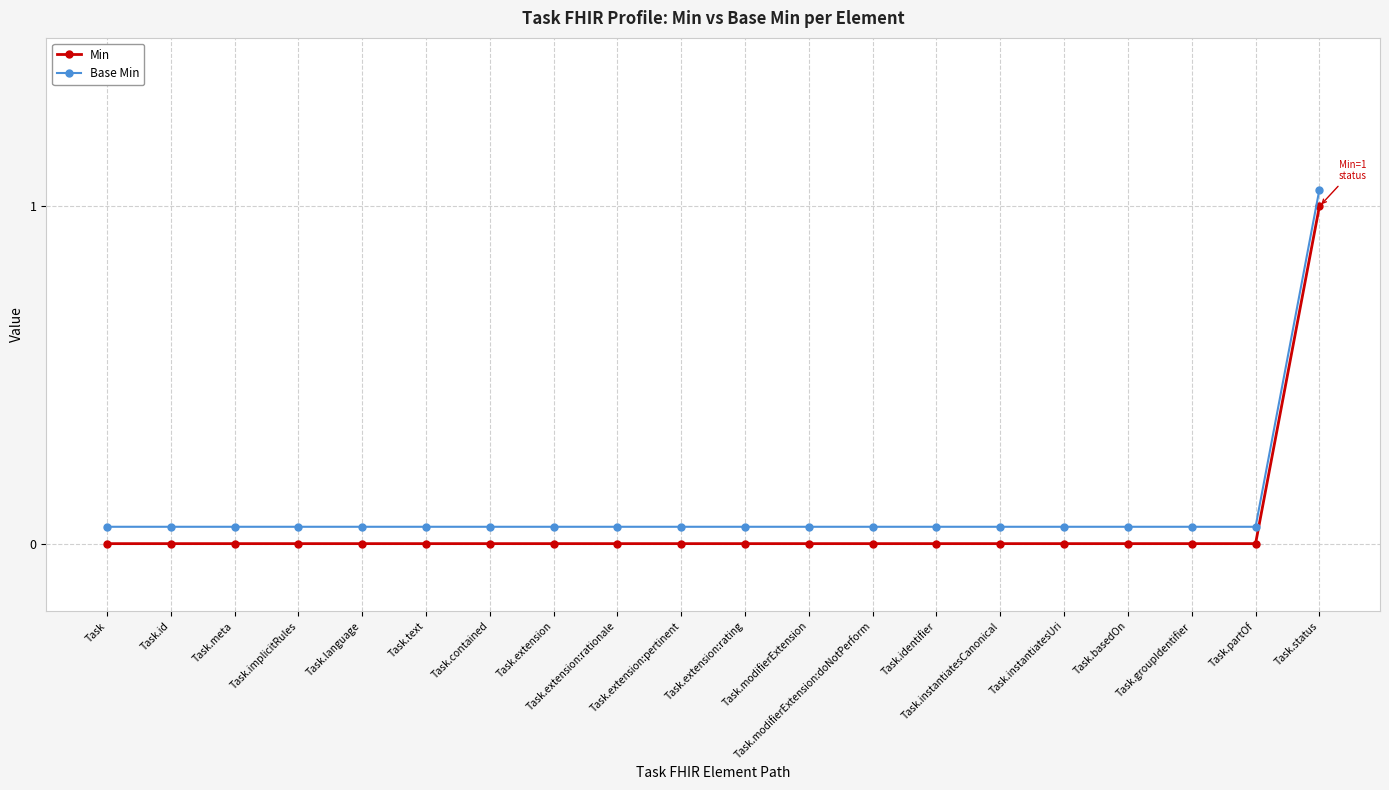

Is the value of Min at Task.modifierExtension:doNotPerform greater than the value of Base Min at Task.language?

No